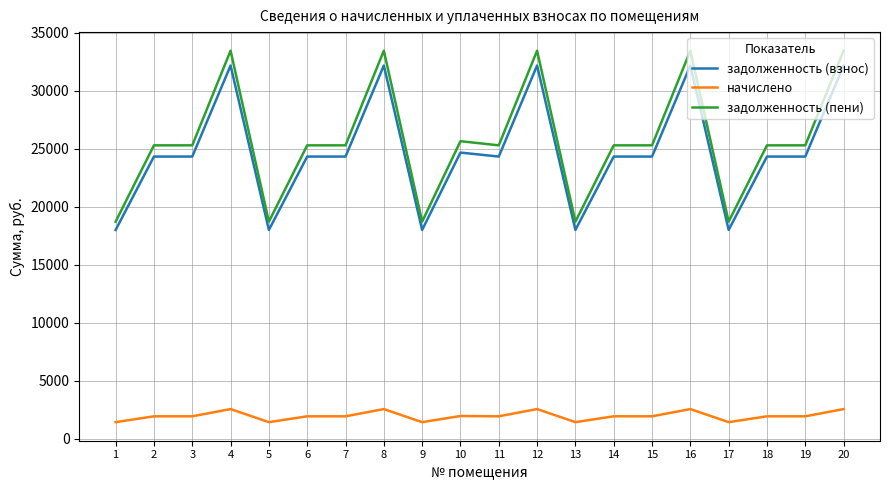

True or false: начислено and задолженность (пени) intersect in this chart.

False